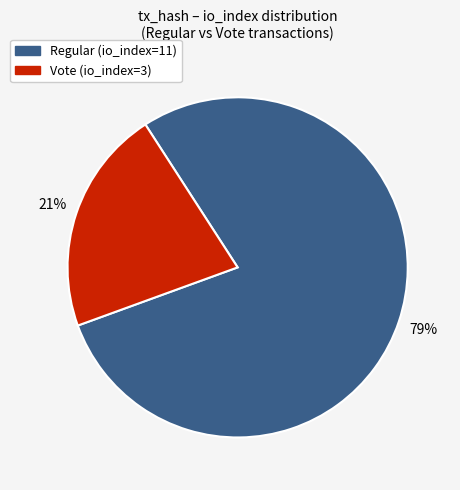

What percentage is the Vote (io_index=3) slice, to the nearest percent?

21%